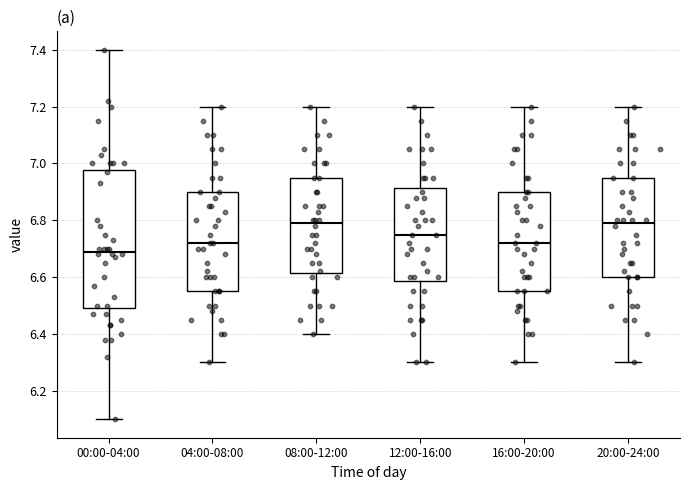

Which box is the tallest, from its lower edge to its upper edge?

00:00-04:00